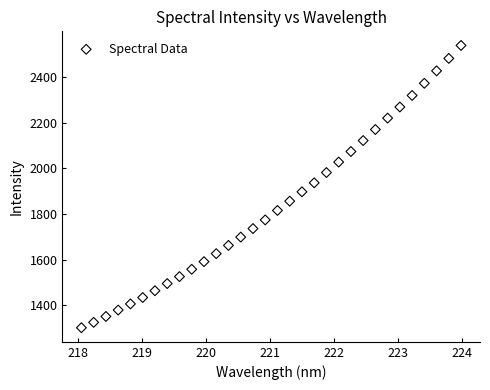

What is the range of X values (max minus min)?

5.9